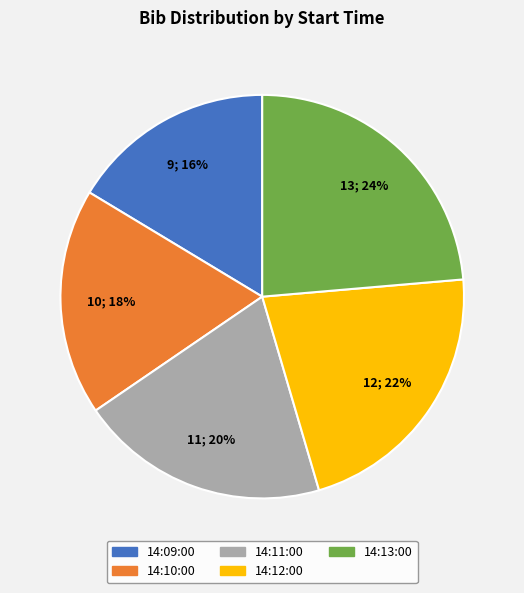

True or false: 14:10:00 accounts for 18% of the total.

True